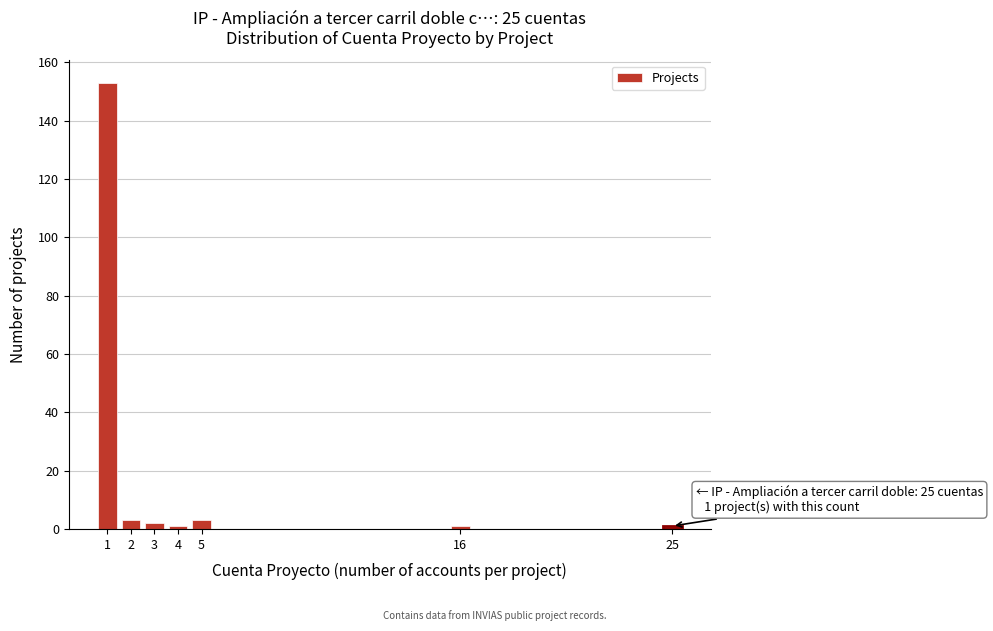

Reading right to left, what are all the values shown in this chart?

25=1	16=1	5=3	4=1	3=2	2=3	1=153